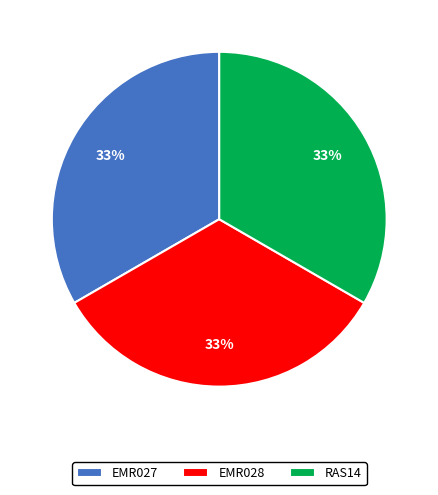

To the nearest percent, what portion does EMR027 represent?

33%